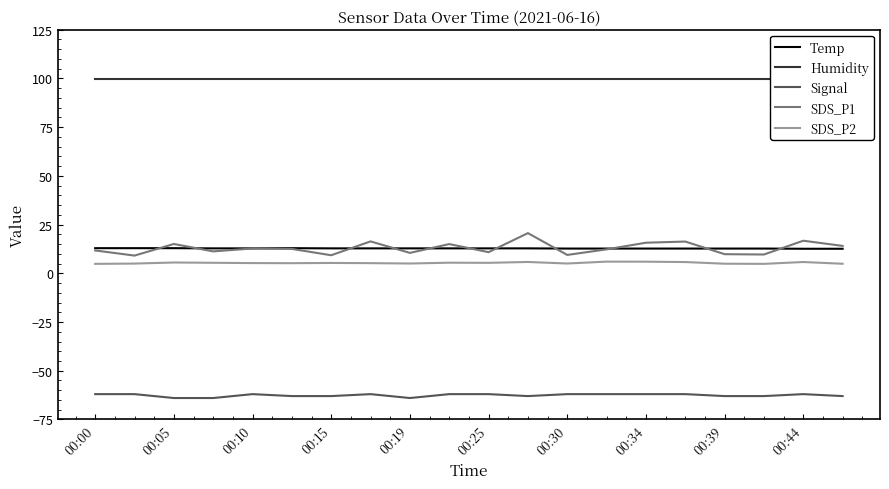

What is the highest value of the SDS_P2 series?

6.0